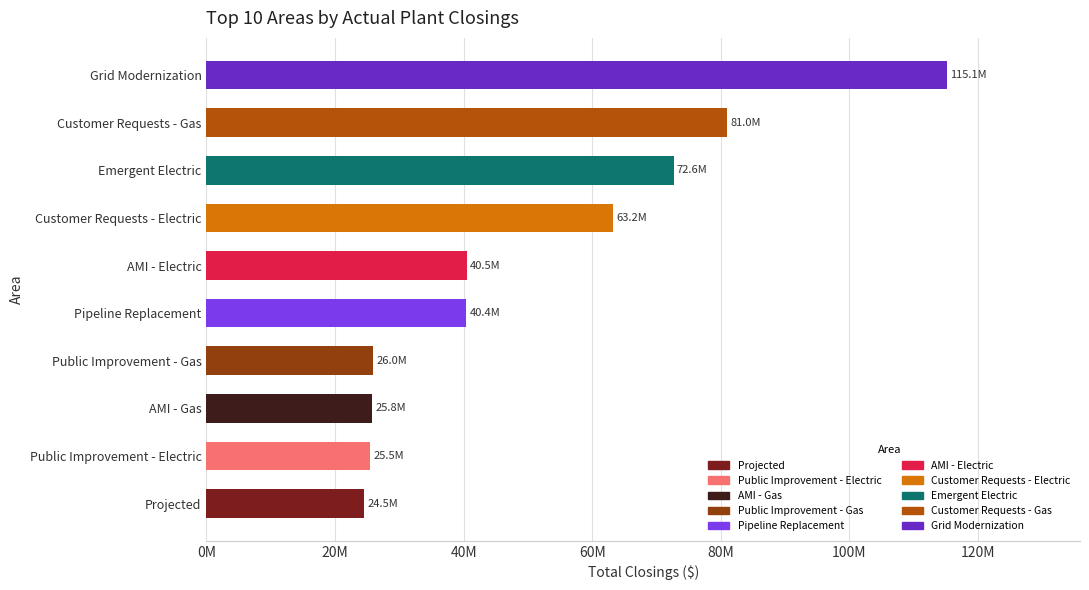

Is it true that the value at Grid Modernization is 115130677.5?

True